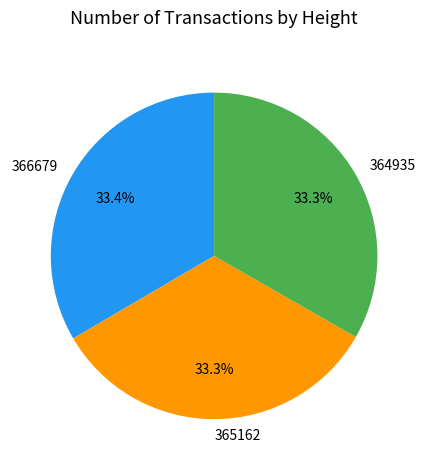

What is the ratio of the value at 366679 to the value at 364935?

1.0